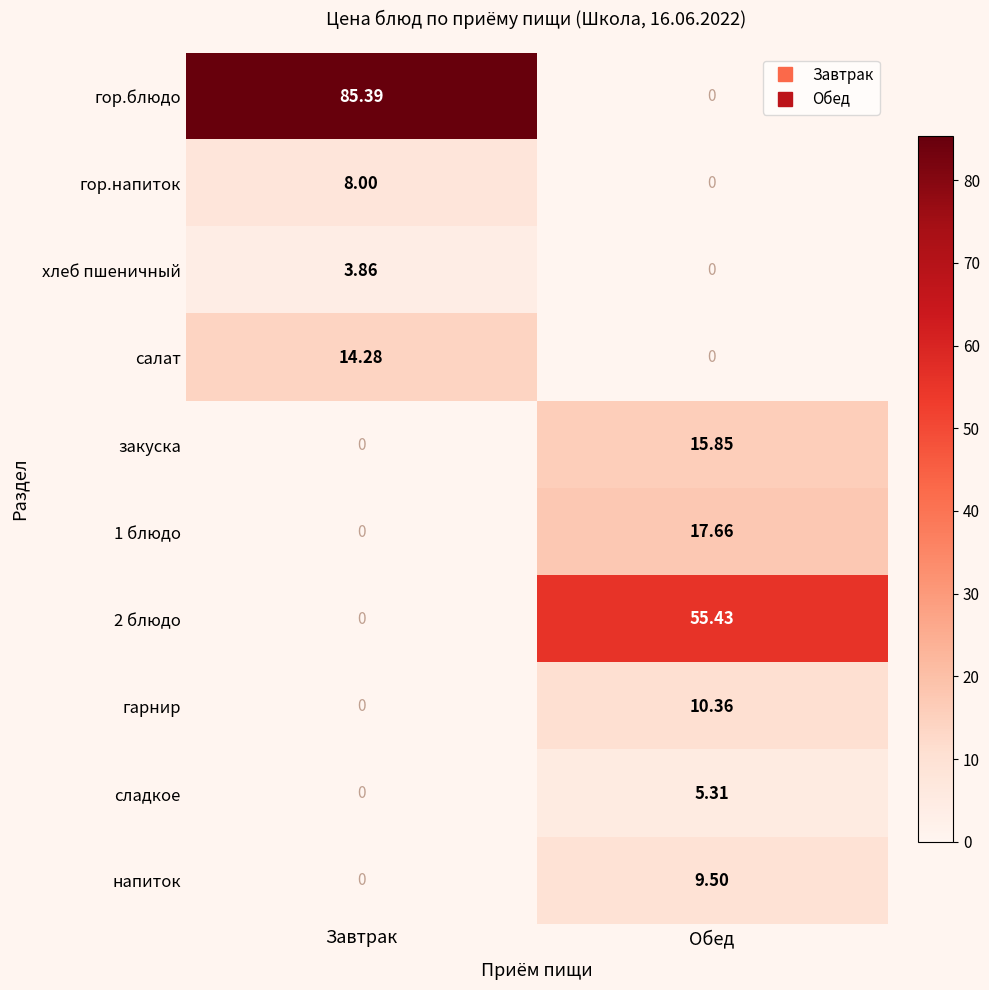

Which series has the largest total across all categories?

гор.блюдо